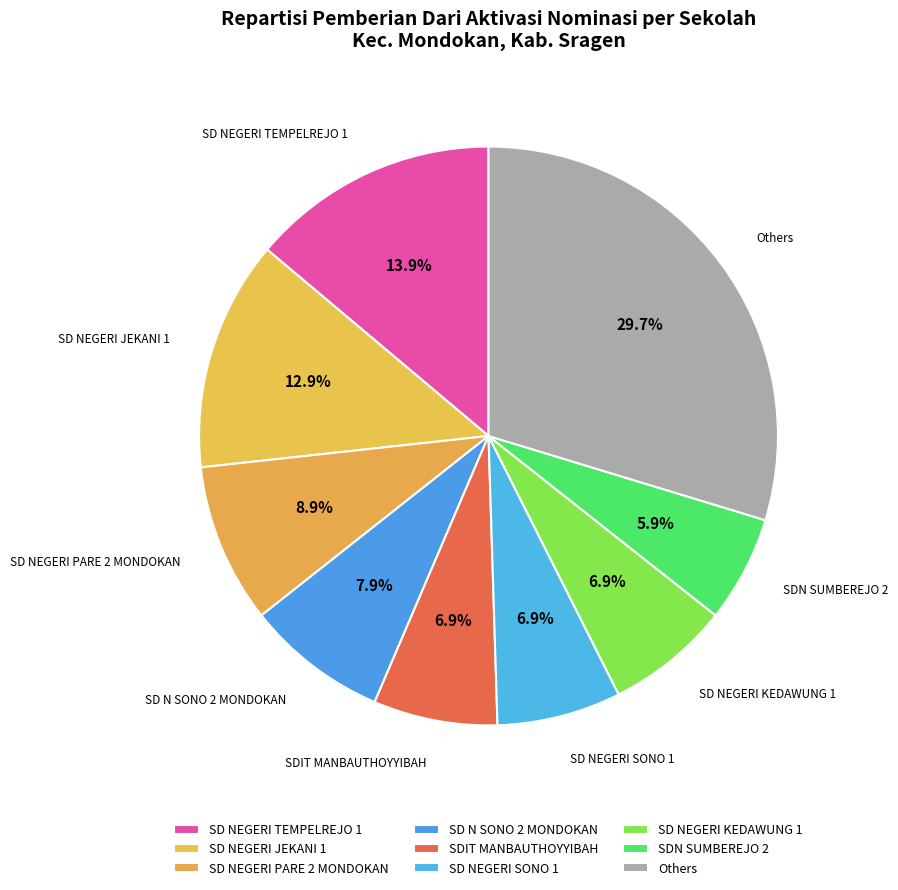

Is it true that SD N SONO 2 MONDOKAN is 8% of the pie?

True